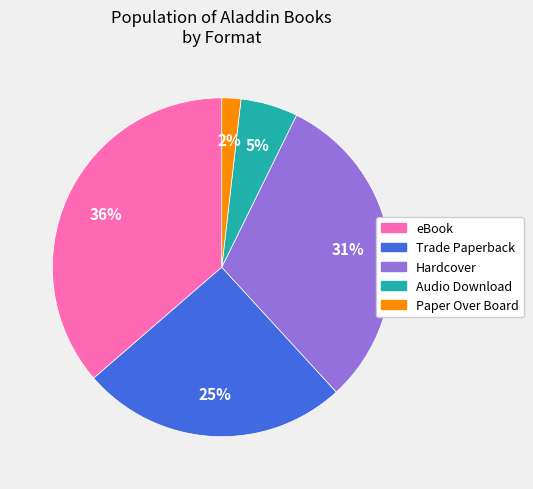

What percentage is the eBook slice, to the nearest percent?

36%